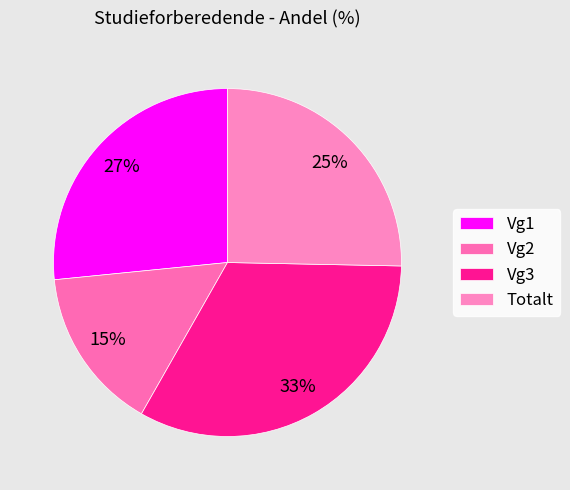

Is it true that Totalt is 34% of the pie?

False